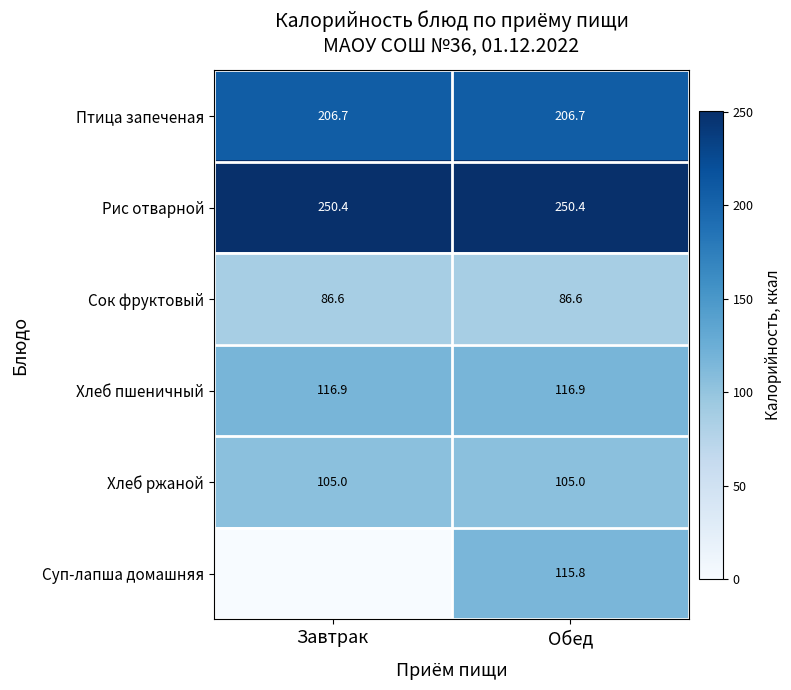

The Птица запеченая series shows 328.5 at Обед. True or false?

False